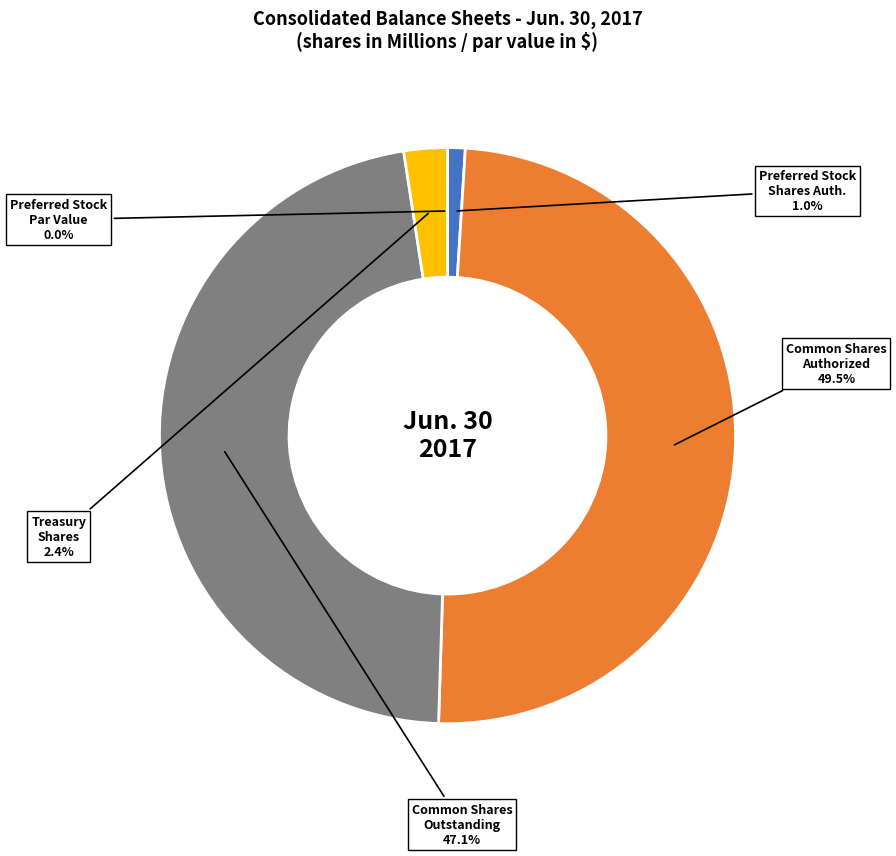

Is there any slice that represents more than half of the pie?

No